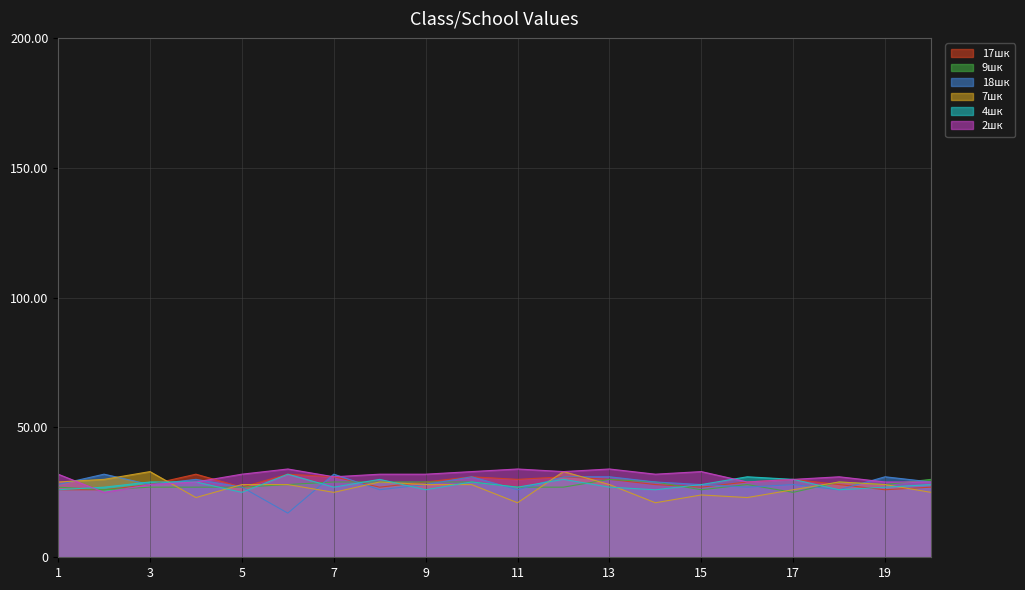

Where is the first local minimum for 2шк?

2